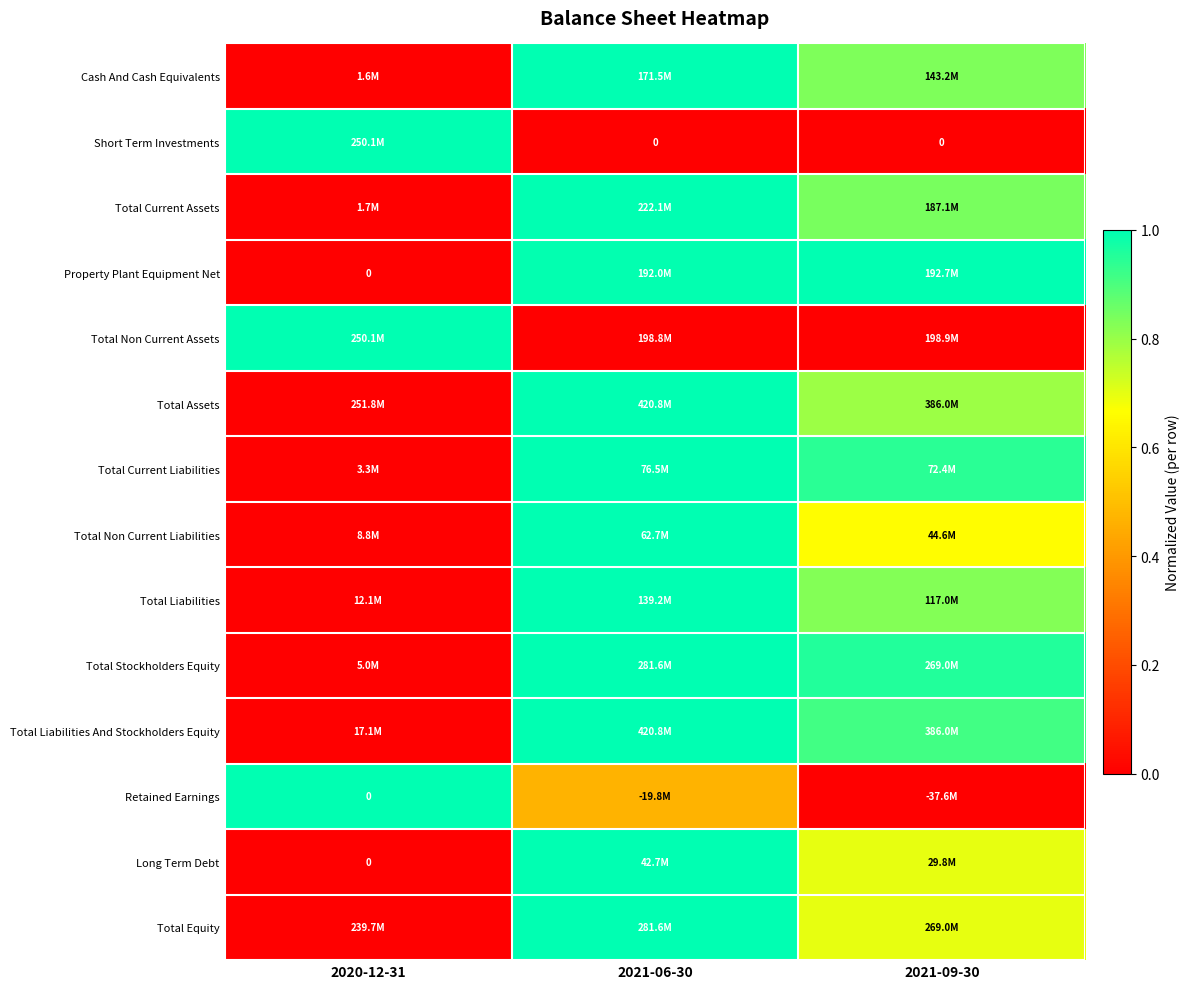

Is it true that Long Term Debt equals 0.5 at 2020-12-31?

False